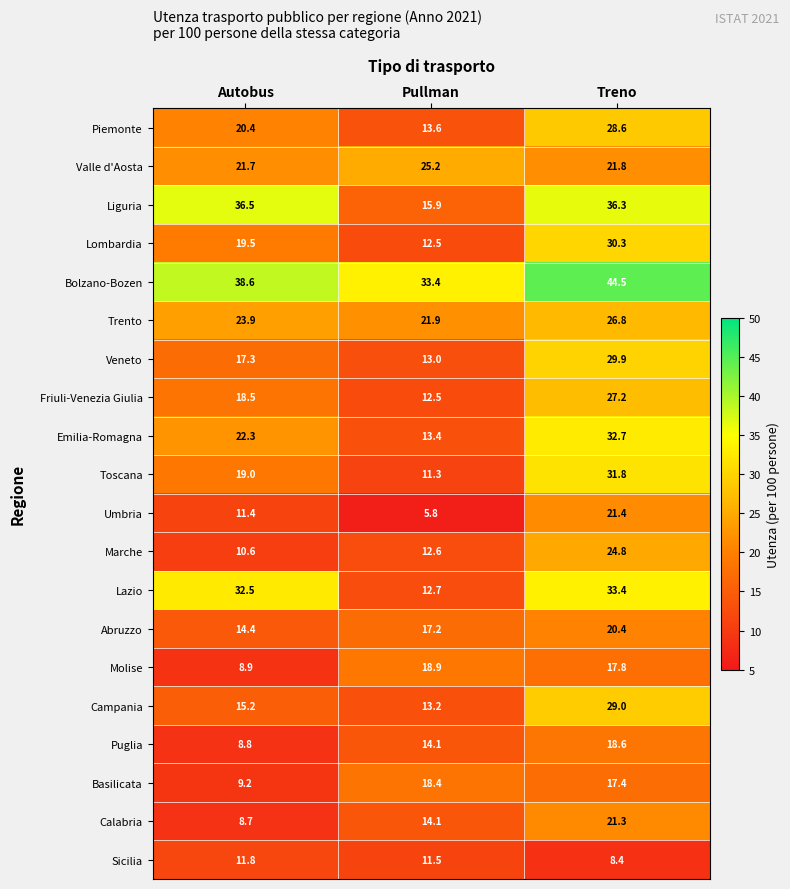

How many series are shown in this chart?

20